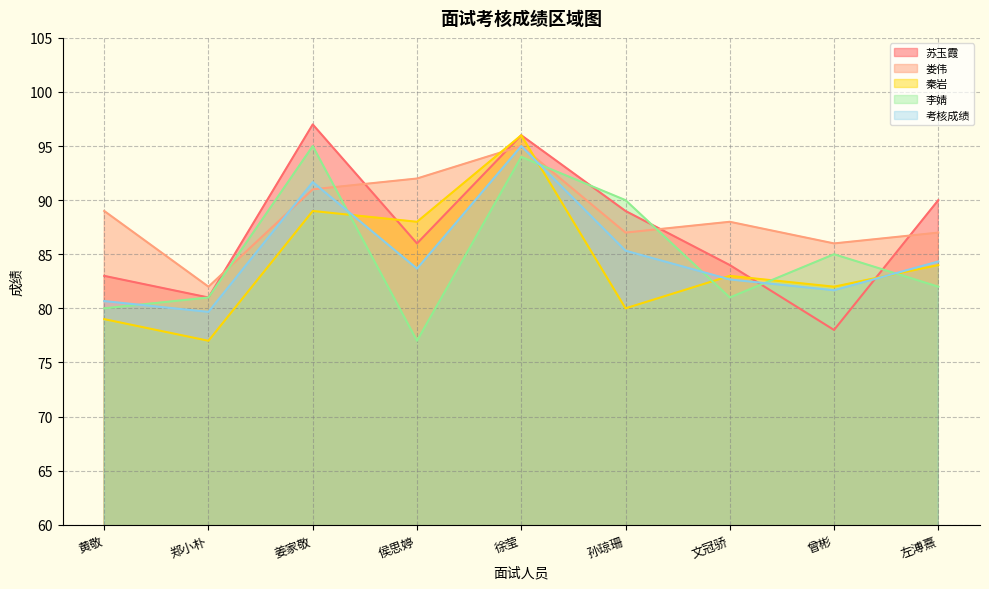

What is the sum of the 娄伟 values at 左溥熹 and 郑小朴?

169.0